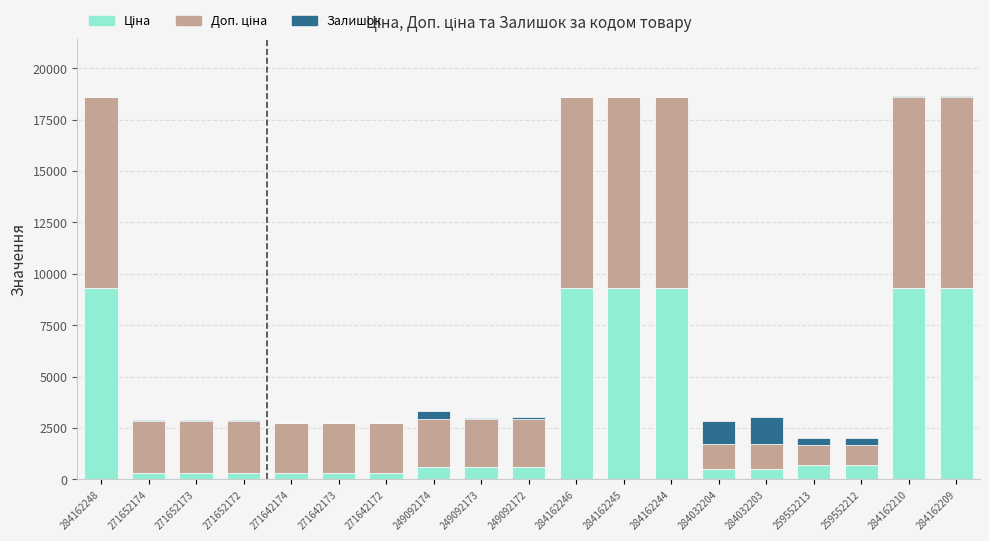

Rank the categories by Ціна value from lowest to highest.

271642174, 271642173, 271642172, 271652174, 271652173, 271652172, 284032204, 284032203, 249092174, 249092173, 249092172, 259552213, 259552212, 284162248, 284162246, 284162245, 284162244, 284162210, 284162209